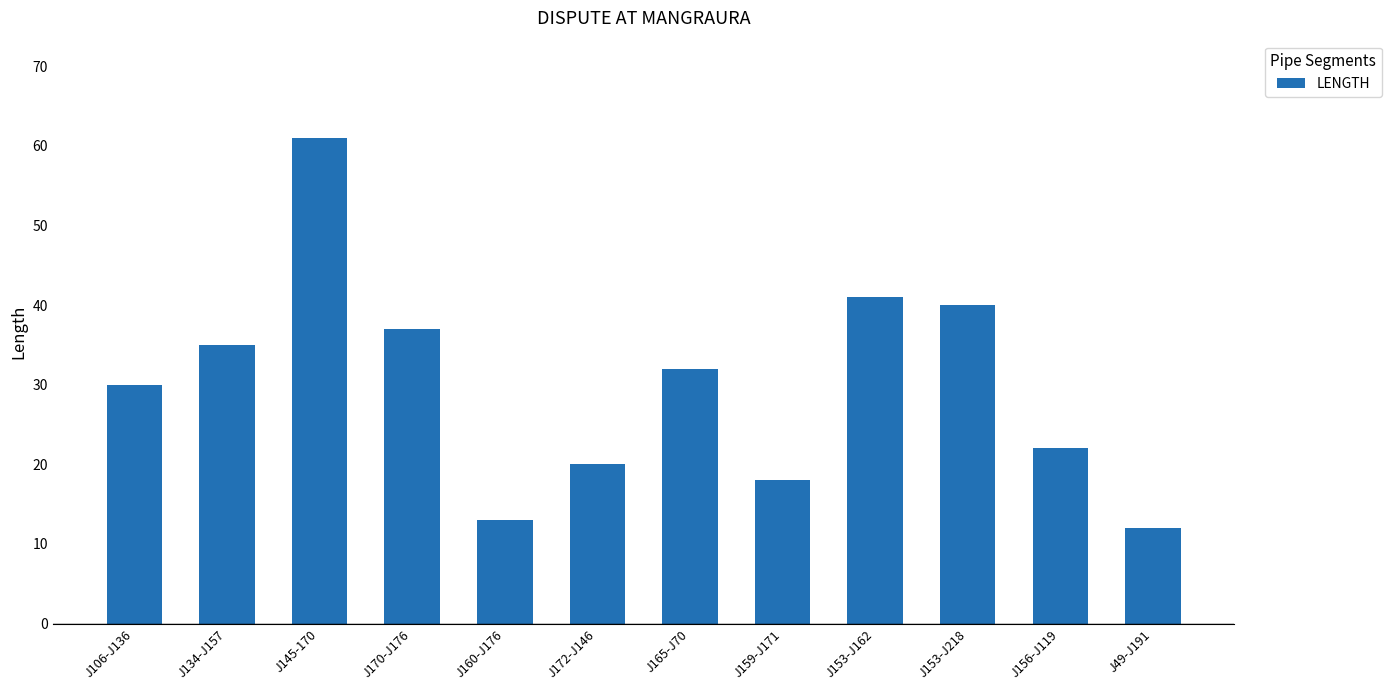

Approximately how many times larger is the value at J106-J136 compared to J165-J70?

0.9